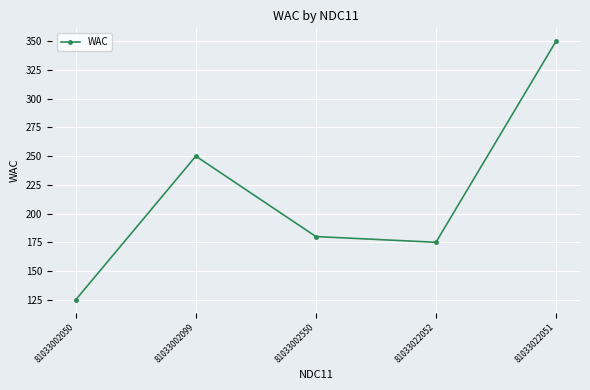

Which label corresponds to the smallest value in the chart?

81033002050